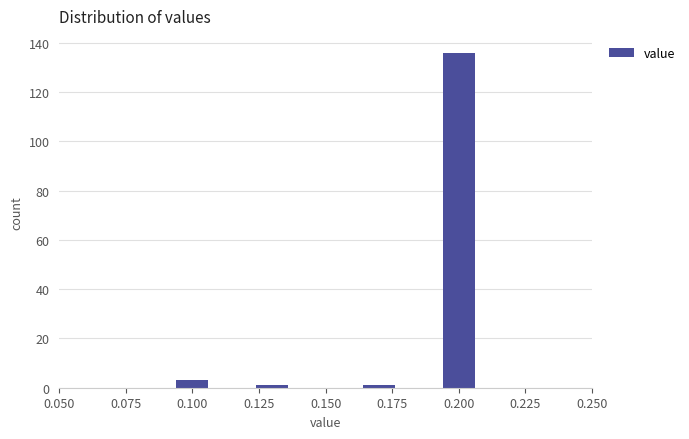

Reading right to left, transcribe all the data shown in this chart.

136	1	1	3